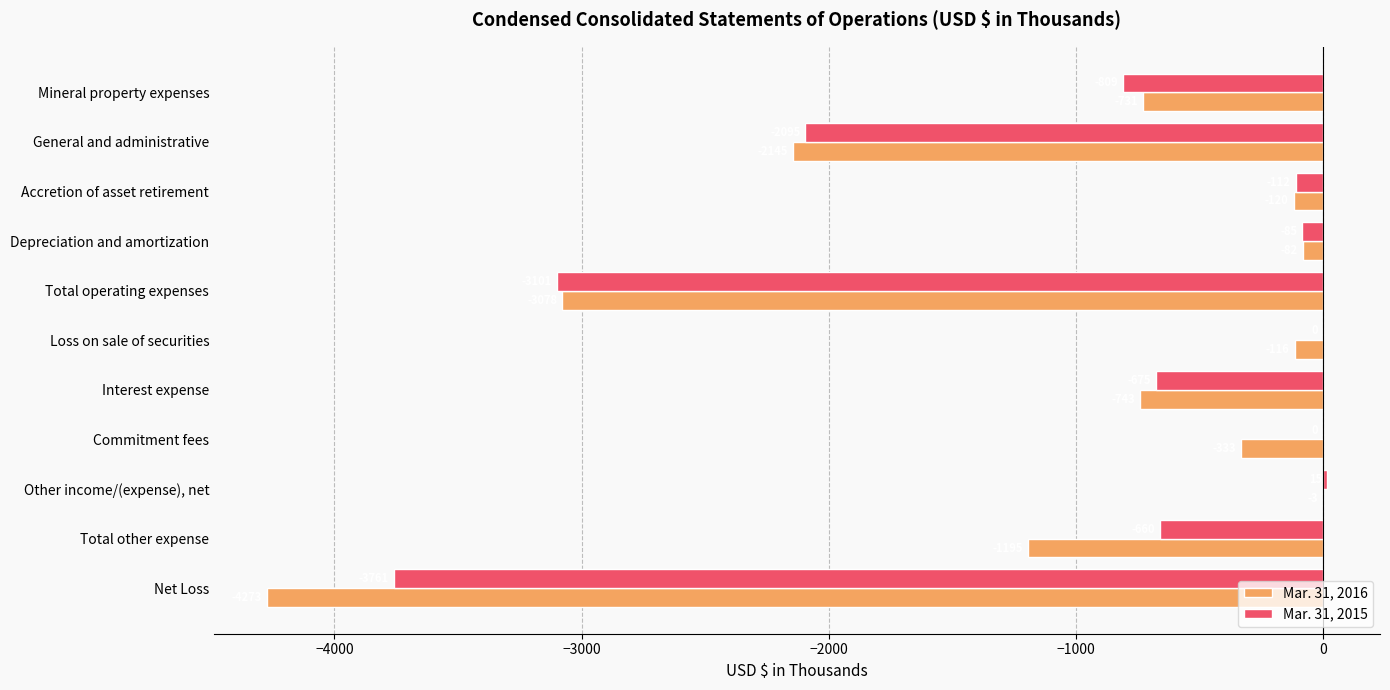

Between General and administrative and Depreciation and amortization, which series saw the biggest shift?

Mar. 31, 2016